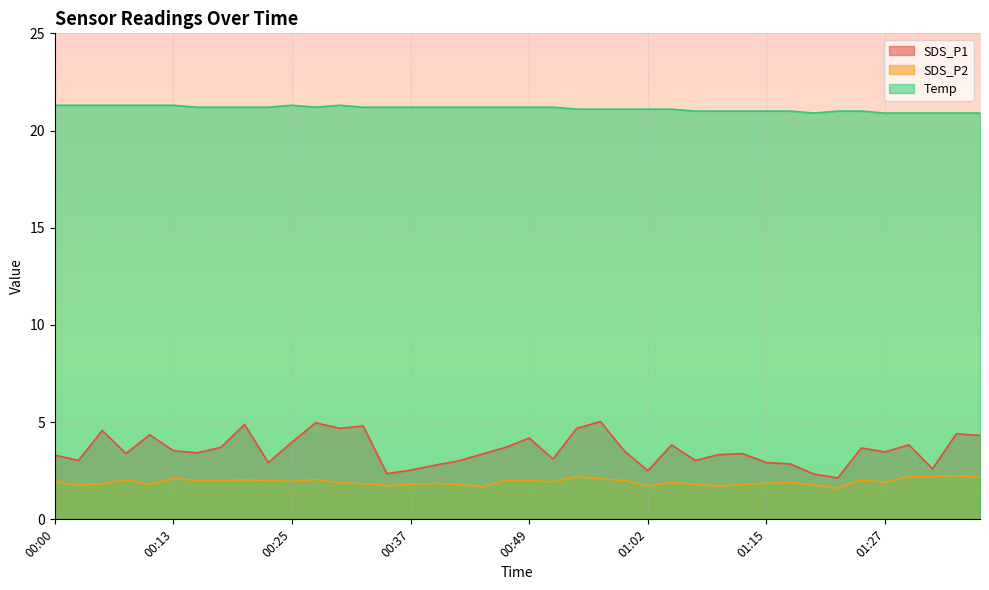

What is the average value of the Temp series?

21.1